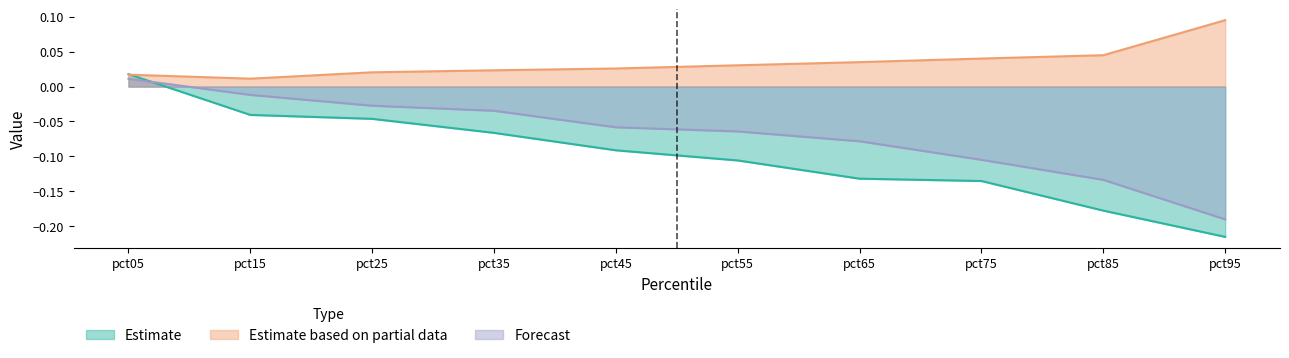

Which series has the widest spread of values?

Estimate